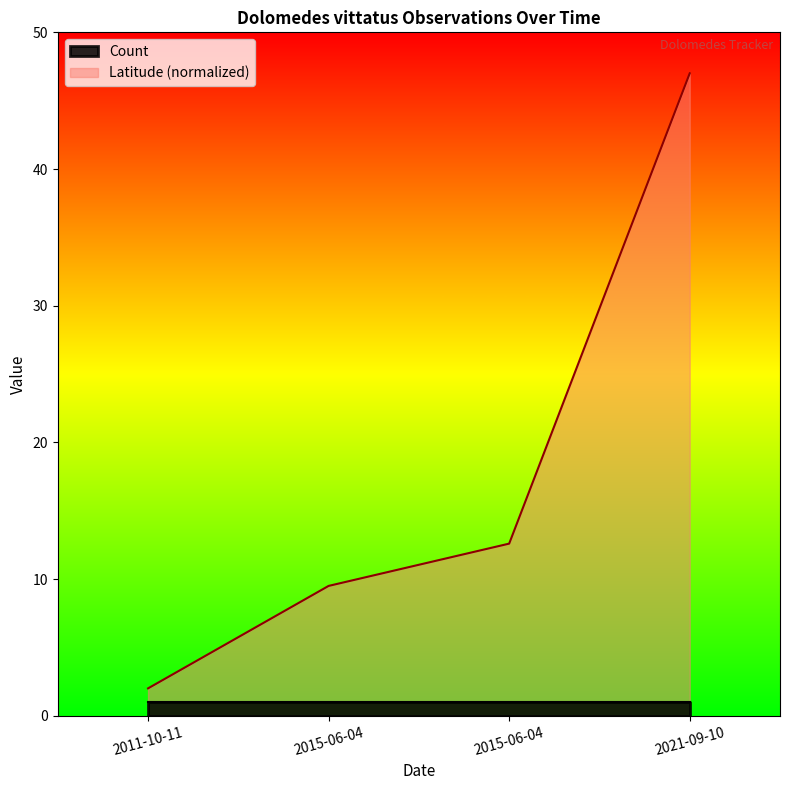

What is the sum of all values?

71.1